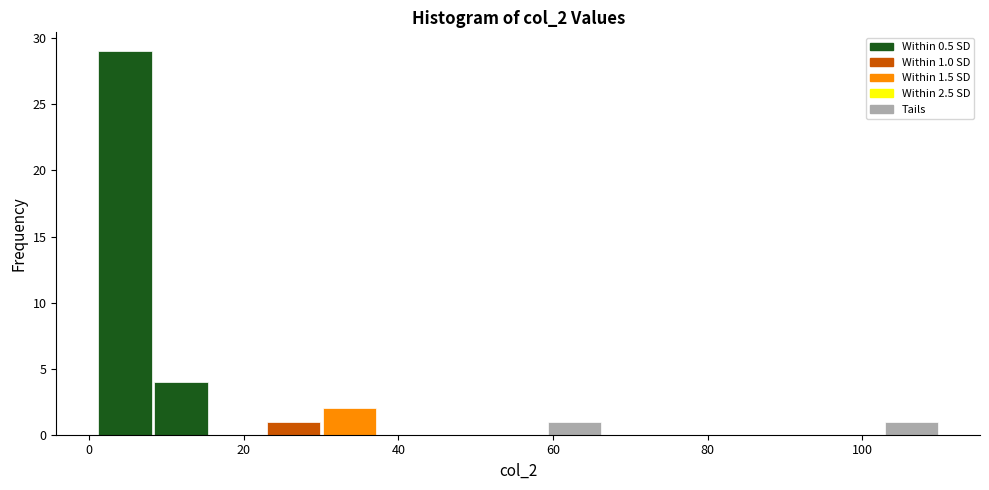

Read against the x-axis, roughly where is the centre of the tallest bar?

4